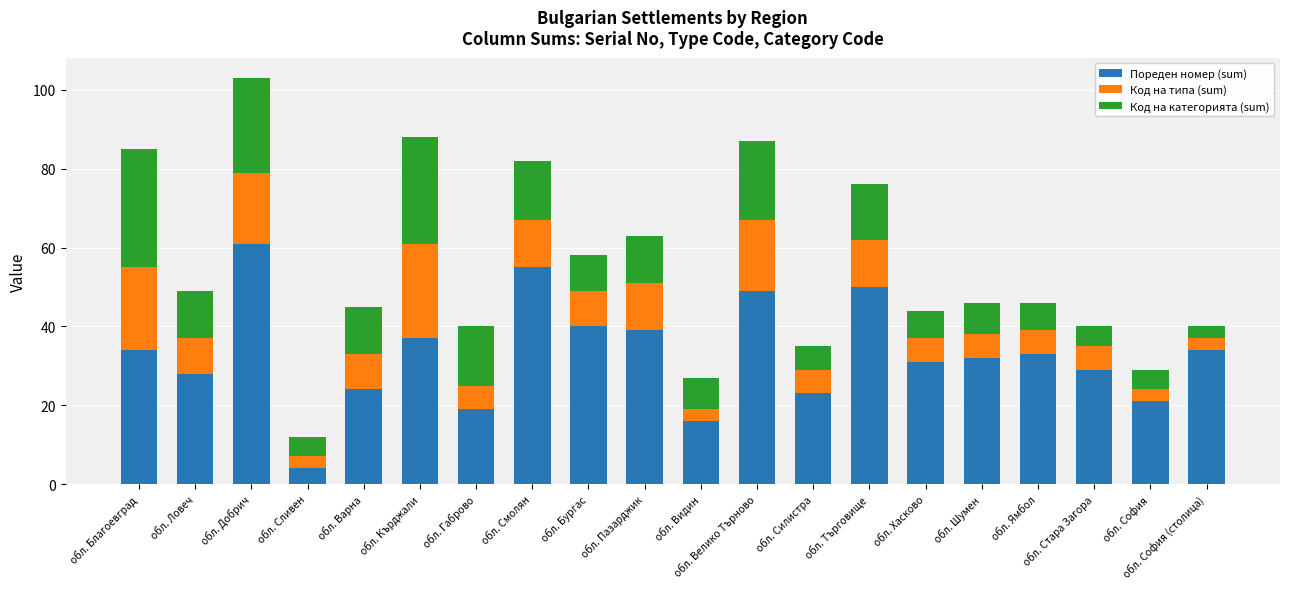

What is the minimum value for Пореден номер (sum)?

4